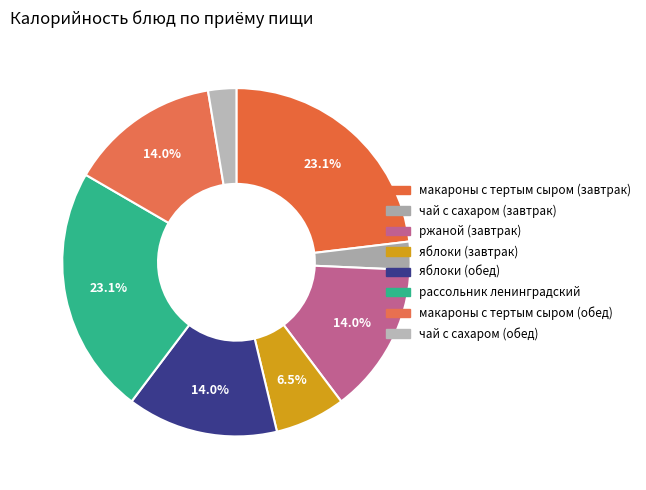

Rank the categories by value from lowest to highest.

чай с сахаром (завтрак), чай с сахаром (обед), яблоки (завтрак), ржаной (завтрак), яблоки (обед), макароны с тертым сыром (обед), макароны с тертым сыром (завтрак), рассольник ленинградский